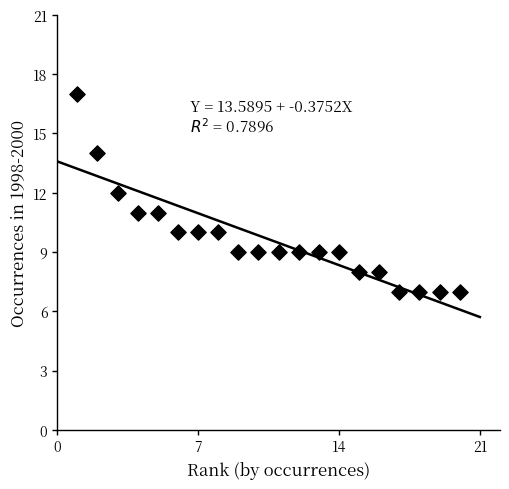

What is the range of Y values (max minus min)?

10